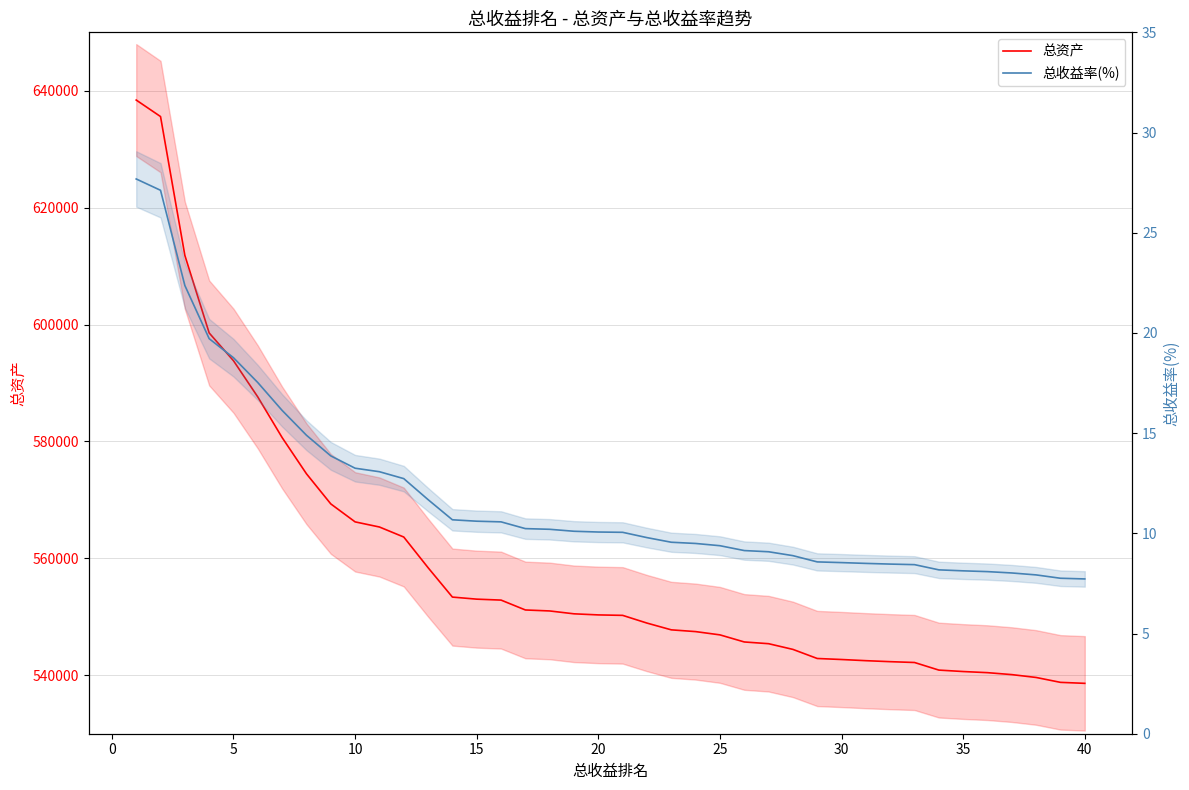

Reading left to right, transcribe all the data shown in this chart.

总资产: 638415.9	635591.0	611837.5	598566.5	593811.1	587609.6	580665.4	574471.0	569320.6	566243.6	565367.6	563652.2	558405.3	553377.3	553023.5	552862.4	551173.1	551004.7	550513.7	550327.1	550249.4	548929.0	547772.6	547471.6	546911.9	545700.2	545402.0	544428.0	542871.9	542697.4	542497.3	542327.4	542185.5	540886.6	540639.7	540447.3	540112.0	539624.1	538788.3	538618.9
总收益率(%): 27.7	27.1	22.4	19.7	18.8	17.5	16.1	14.9	13.9	13.2	13.1	12.7	11.7	10.7	10.6	10.6	10.2	10.2	10.1	10.1	10.1	9.8	9.6	9.5	9.4	9.1	9.1	8.9	8.6	8.5	8.5	8.5	8.4	8.2	8.1	8.1	8.0	7.9	7.8	7.7